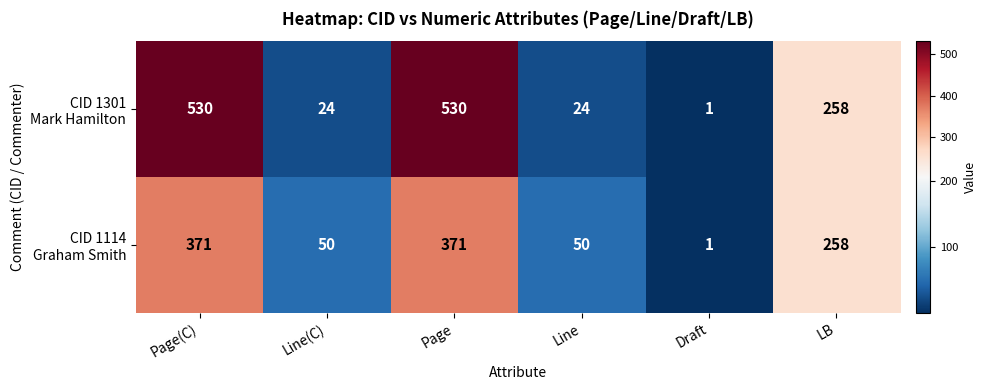

How many data points does each series have?

6